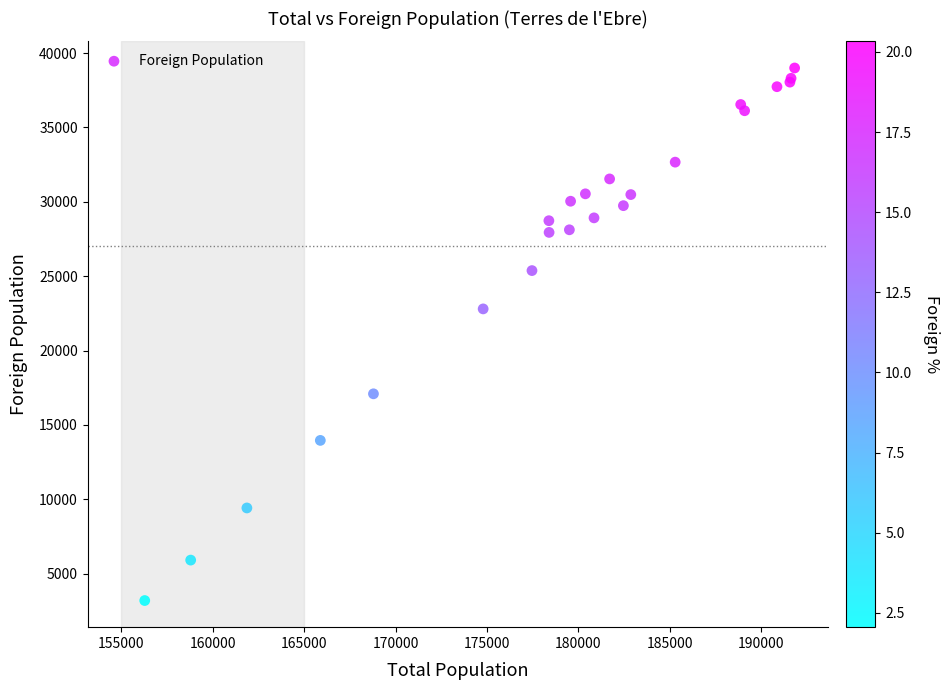

What Y value in the scatter plot is closest to 21098?

22803